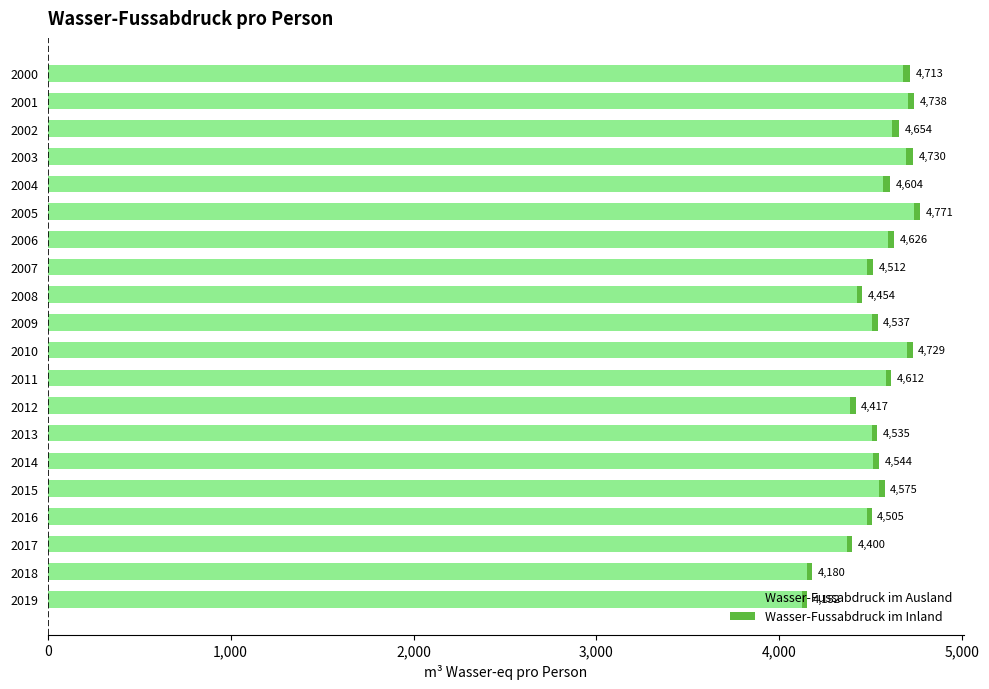

What is the highest value of the Wasser-Fussabdruck im Ausland series?

4736.9